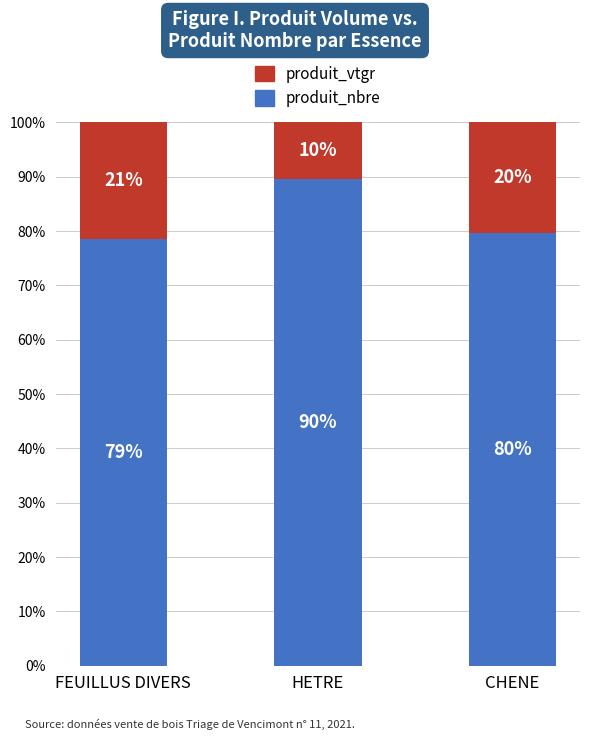

What are all the series names shown in the legend?

produit_vtgr, produit_nbre